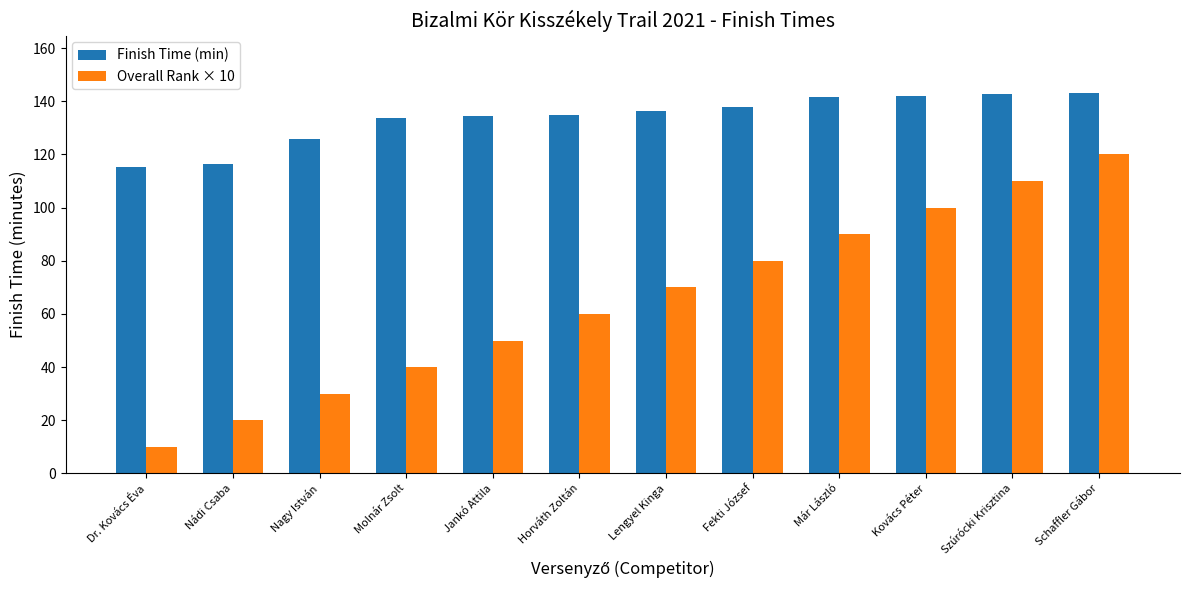

Which category has the highest value in the Overall Rank × 10 series?

Schaffler Gábor